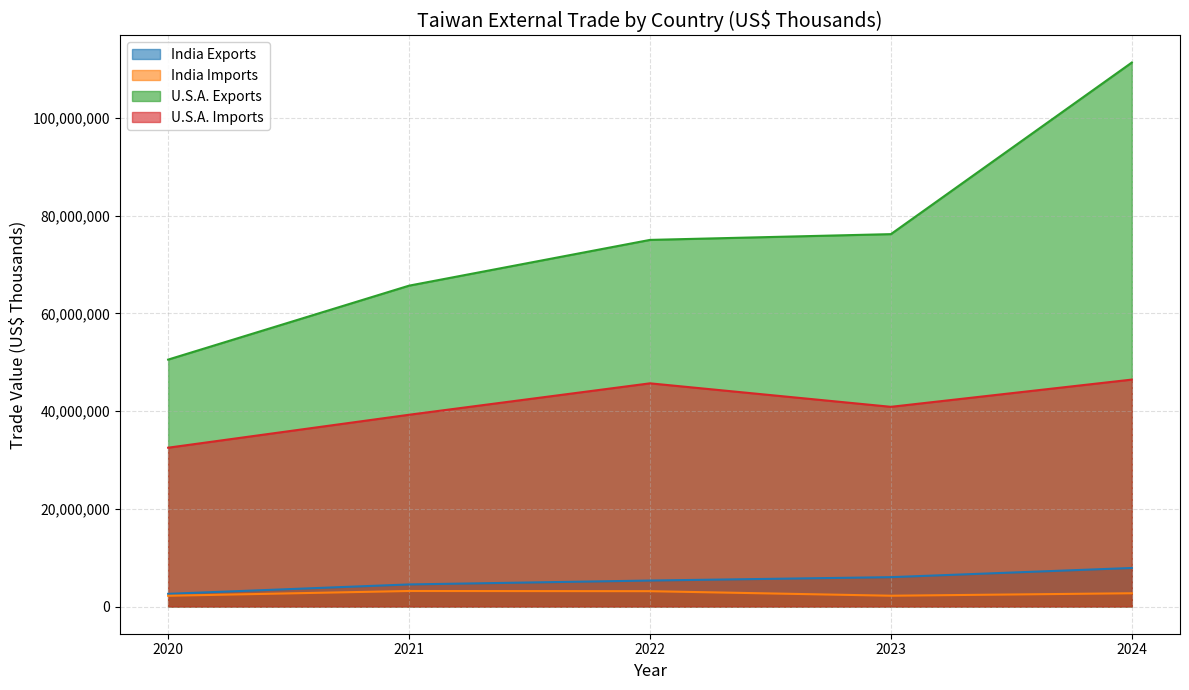

True or false: U.S.A. Imports and India Imports cross at least once.

False